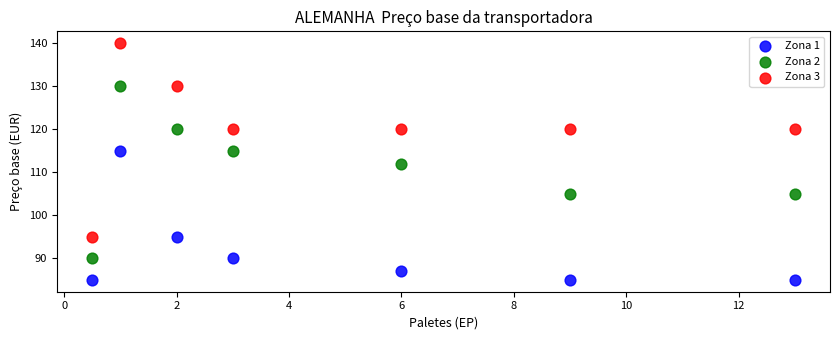

Which series has the largest Y range (max minus min)?

Zona 3